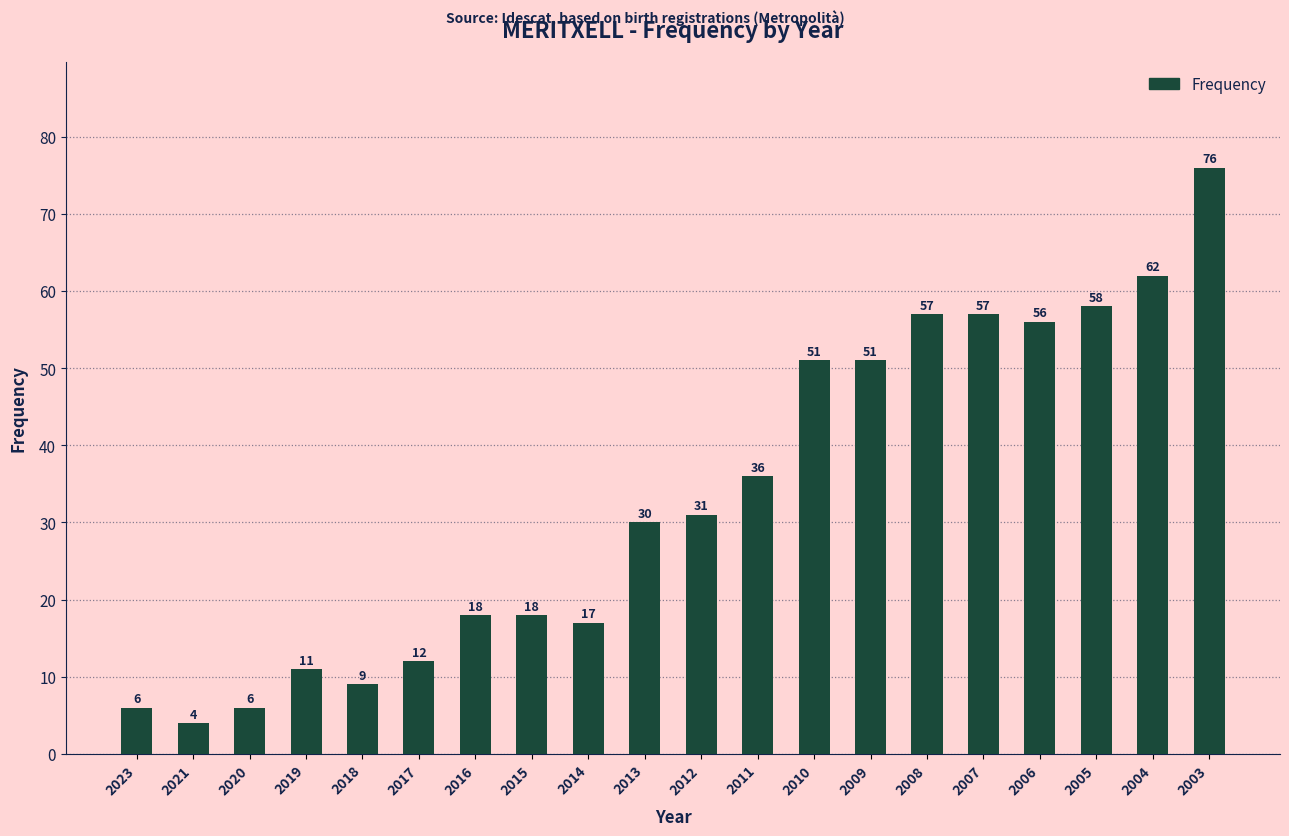

At which category does the chart reach its peak across all series?

2003